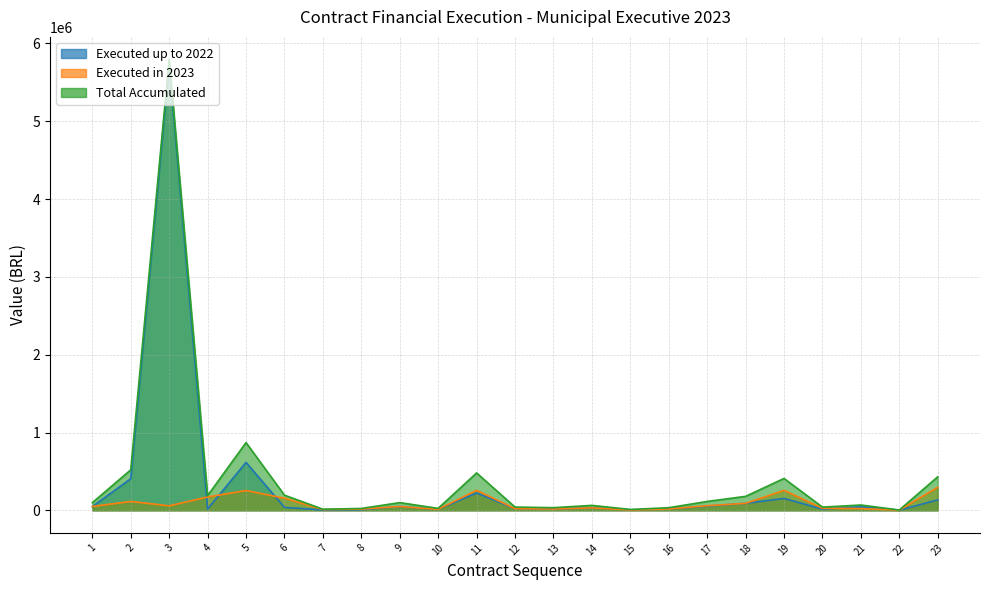

What is the difference between the maximum and minimum values in the Executed in 2023 series?

294039.5